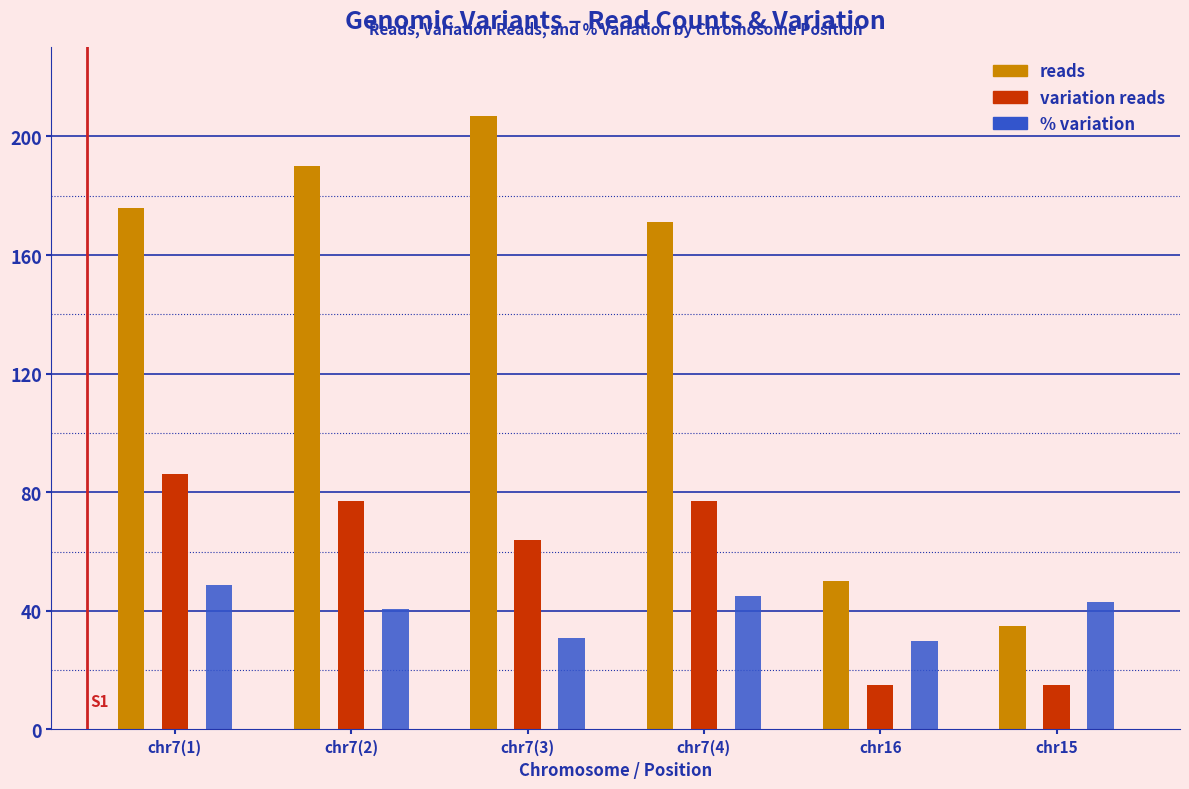

Which series has the largest range (max minus min)?

reads